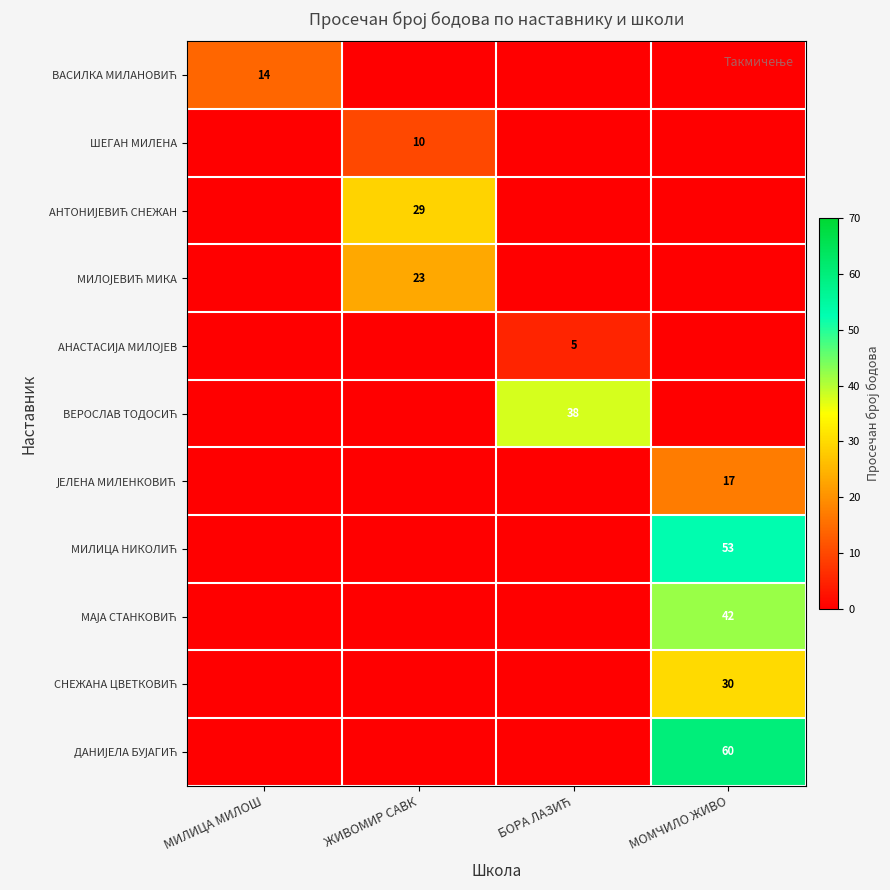

What is the difference between the highest and lowest values at БОРА ЛАЗИЋ?

38